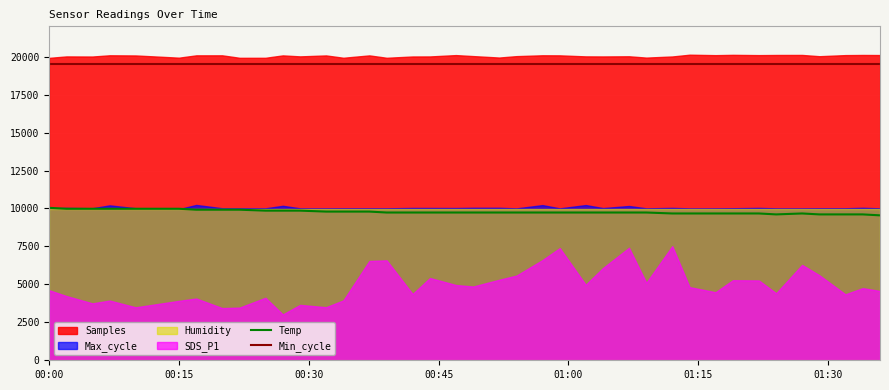

What is the lowest value of the Temp series?

9548.0